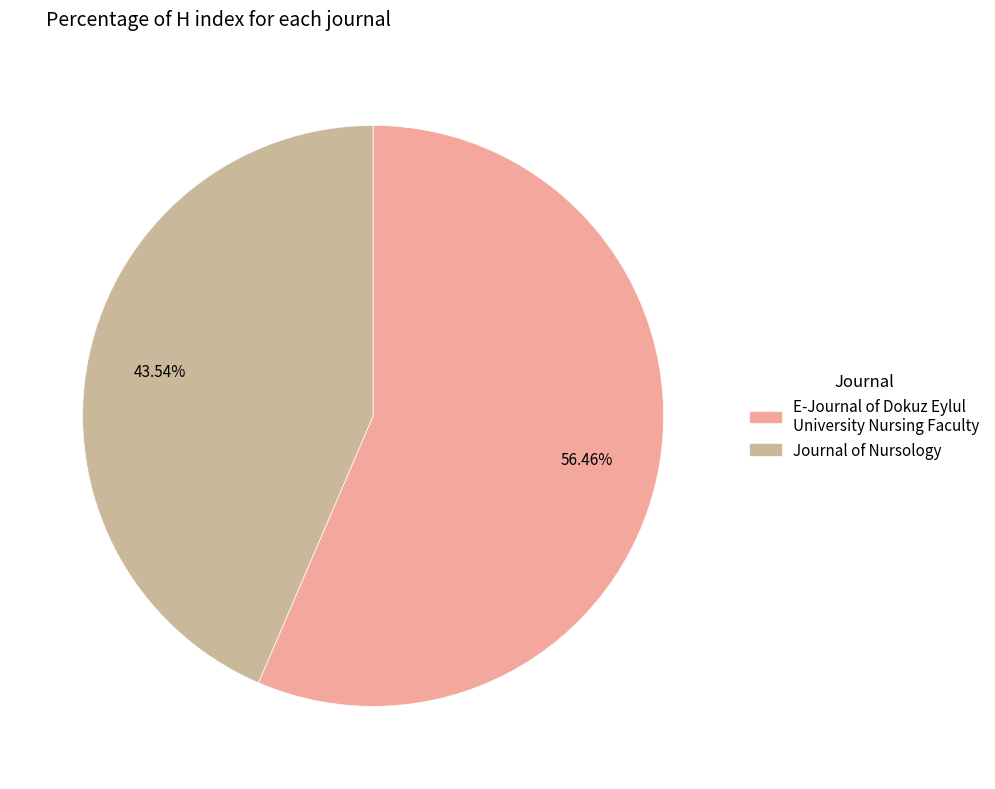

How many segments does this pie chart have?

2